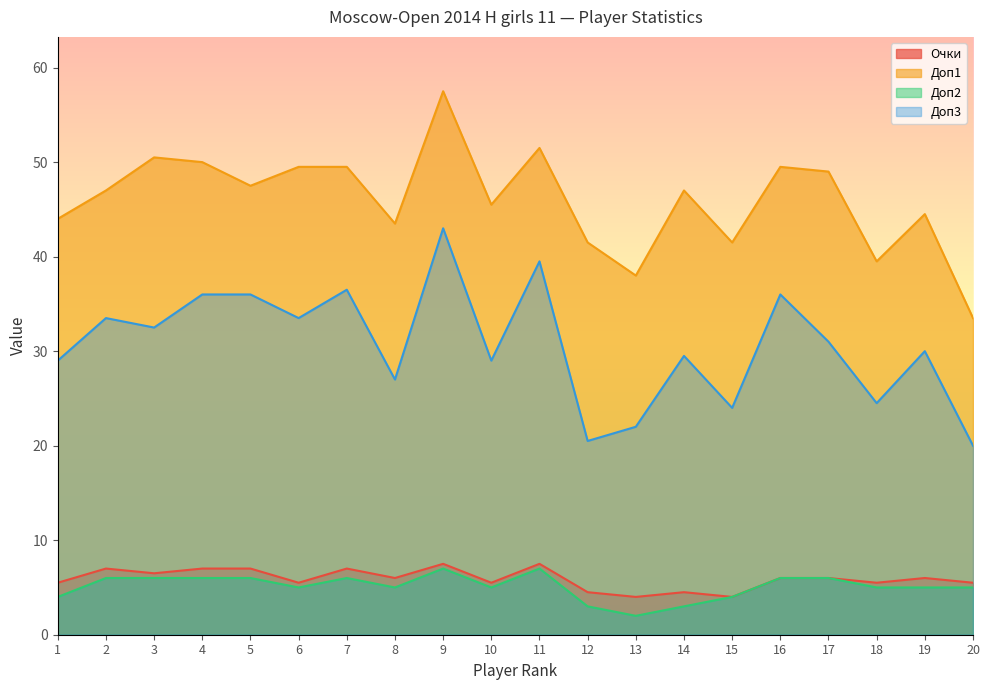

What is the average value of the Доп2 series?

5.1